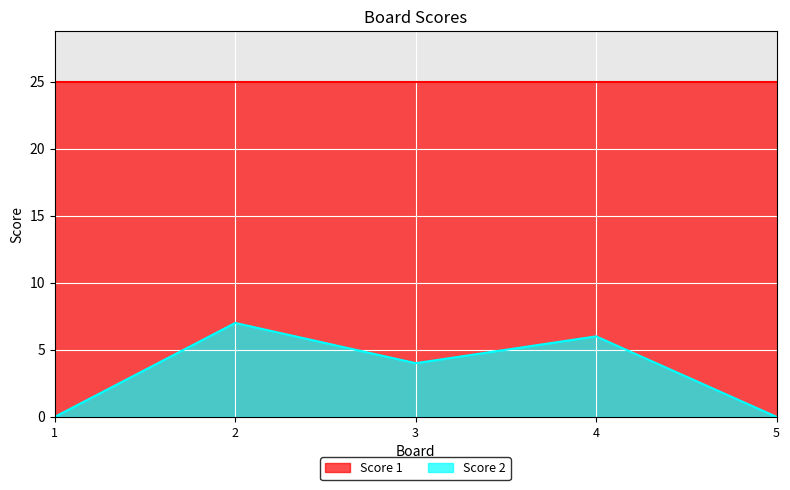

Reading left to right, extract all data points from this chart.

1=0	2=7	3=4	4=6	5=0